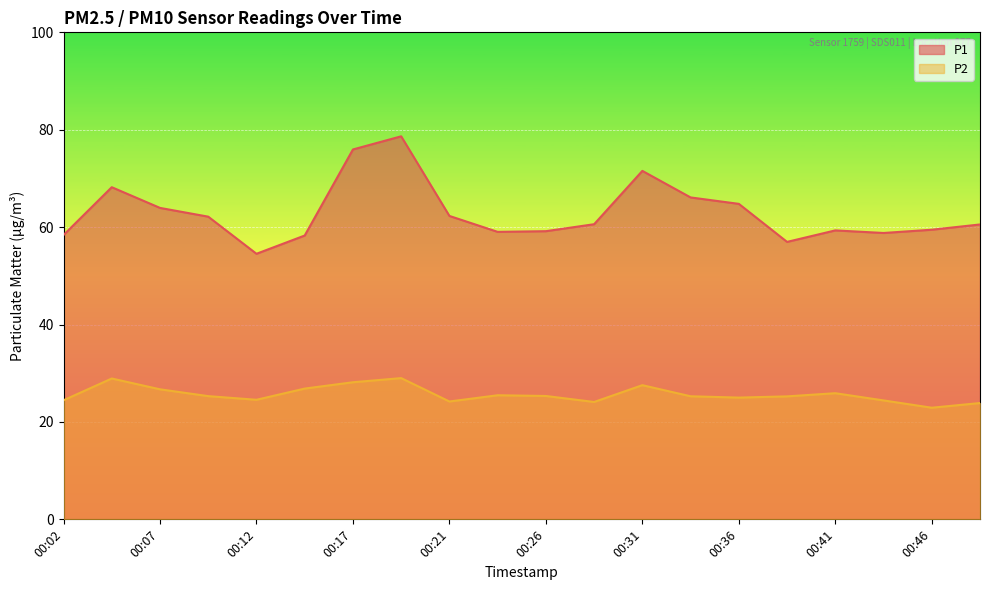

What is the greatest value displayed?

78.7